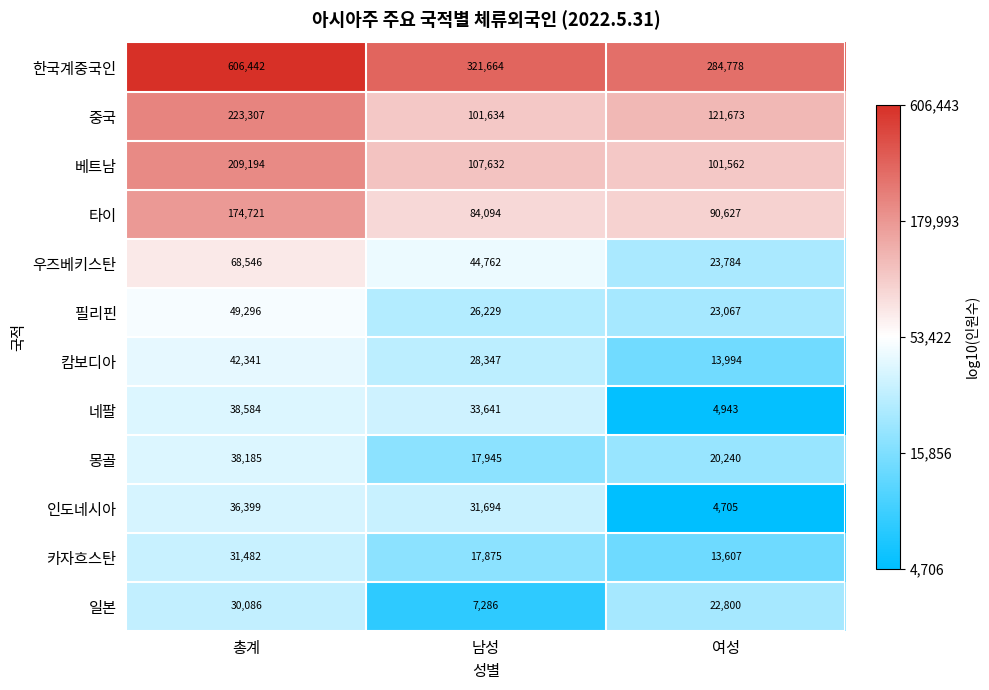

Count the number of categories in the chart.

3